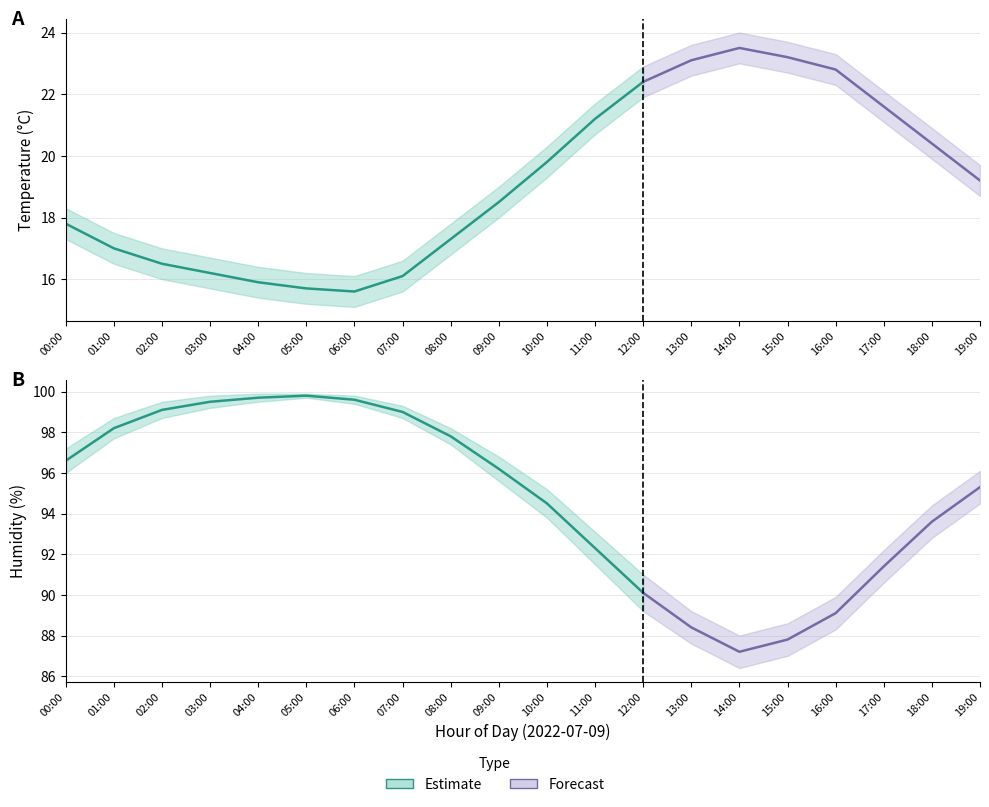

Reading left to right, extract all data points from this chart.

temperature: 00:00=17.8	01:00=17.0	02:00=16.5	03:00=16.2	04:00=15.9	05:00=15.7	06:00=15.6	07:00=16.1	08:00=17.3	09:00=18.5	10:00=19.8	11:00=21.2	12:00=22.4	13:00=23.1	14:00=23.5	15:00=23.2	16:00=22.8	17:00=21.6	18:00=20.4	19:00=19.2
temperature_upper: 00:00=18.3	01:00=17.5	02:00=17.0	03:00=16.7	04:00=16.4	05:00=16.2	06:00=16.1	07:00=16.6	08:00=17.8	09:00=19.0	10:00=20.3	11:00=21.7	12:00=22.9	13:00=23.6	14:00=24.0	15:00=23.7	16:00=23.3	17:00=22.1	18:00=20.9	19:00=19.7
temperature_lower: 00:00=17.3	01:00=16.5	02:00=16.0	03:00=15.7	04:00=15.4	05:00=15.2	06:00=15.1	07:00=15.6	08:00=16.8	09:00=18.0	10:00=19.3	11:00=20.7	12:00=21.9	13:00=22.6	14:00=23.0	15:00=22.7	16:00=22.3	17:00=21.1	18:00=19.9	19:00=18.7
humidity: 00:00=96.6	01:00=98.2	02:00=99.1	03:00=99.5	04:00=99.7	05:00=99.8	06:00=99.6	07:00=99.0	08:00=97.8	09:00=96.2	10:00=94.5	11:00=92.3	12:00=90.1	13:00=88.4	14:00=87.2	15:00=87.8	16:00=89.1	17:00=91.4	18:00=93.6	19:00=95.3
humidity_upper: 00:00=97.2	01:00=98.7	02:00=99.5	03:00=99.8	04:00=99.9	05:00=99.9	06:00=99.8	07:00=99.3	08:00=98.2	09:00=96.8	10:00=95.2	11:00=93.1	12:00=91.0	13:00=89.2	14:00=88.0	15:00=88.6	16:00=89.9	17:00=92.2	18:00=94.4	19:00=96.1
humidity_lower: 00:00=96.0	01:00=97.7	02:00=98.7	03:00=99.2	04:00=99.5	05:00=99.7	06:00=99.4	07:00=98.7	08:00=97.4	09:00=95.6	10:00=93.8	11:00=91.5	12:00=89.2	13:00=87.6	14:00=86.4	15:00=87.0	16:00=88.3	17:00=90.6	18:00=92.8	19:00=94.5